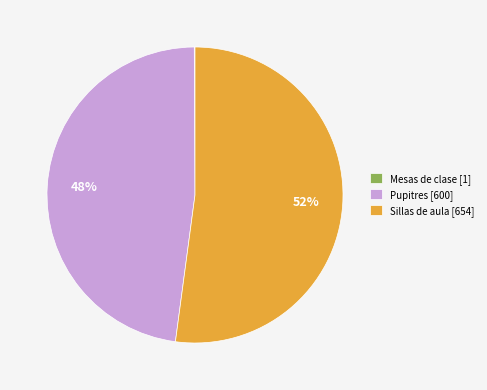

Between Pupitres [600] and Sillas de aula [654], which is larger?

Sillas de aula [654]